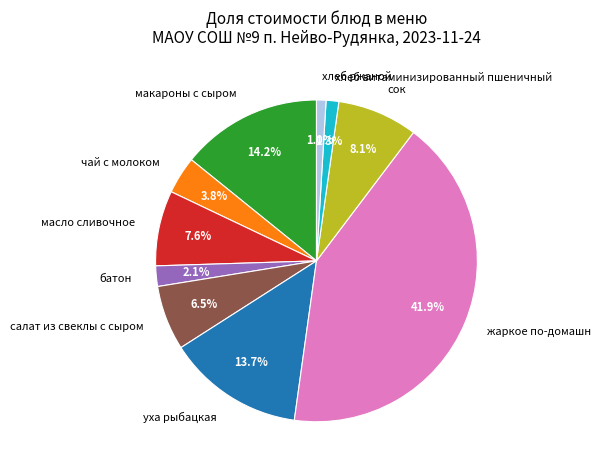

What portion of the pie excludes хлеб витаминизированный пшеничный?

98.7%